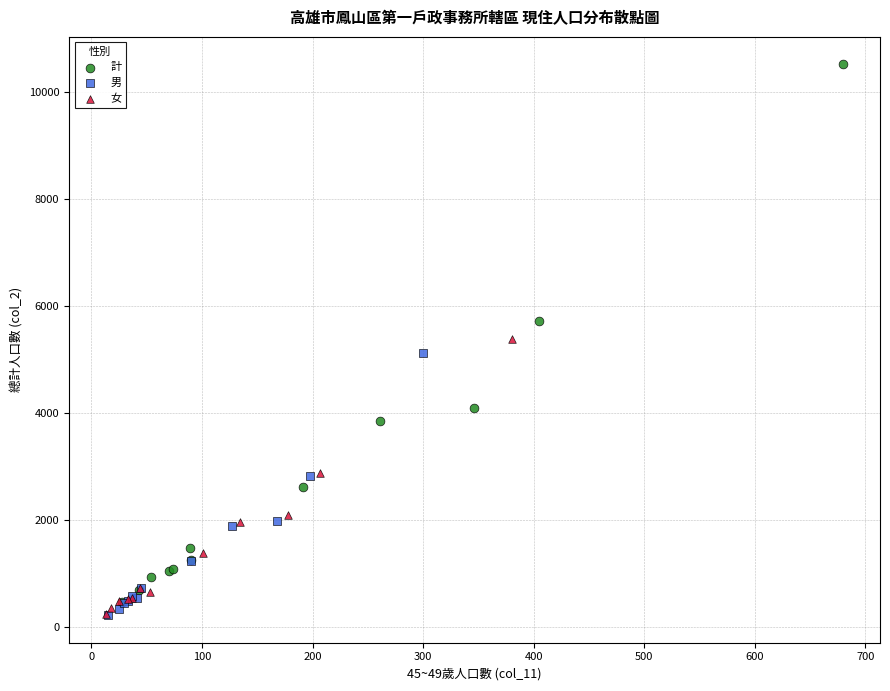

Which series has the largest Y range (max minus min)?

計